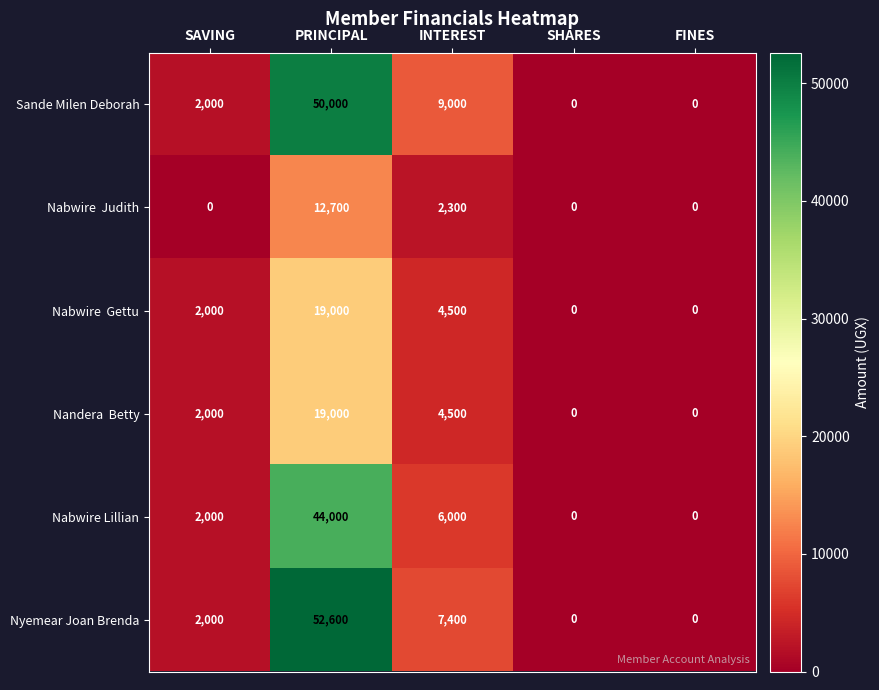

The value of Sande Milen Deborah at SAVING is 693. True or false?

False